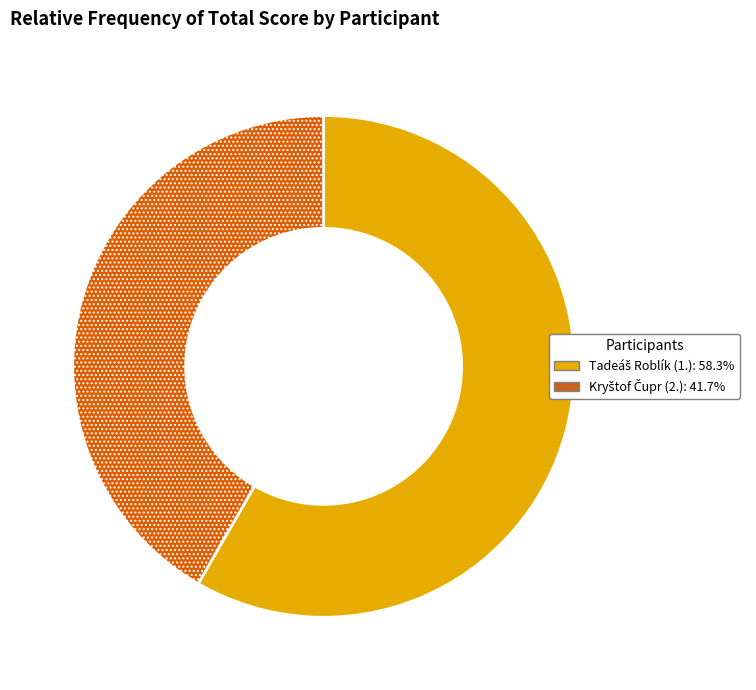

How many segments does this pie chart have?

2